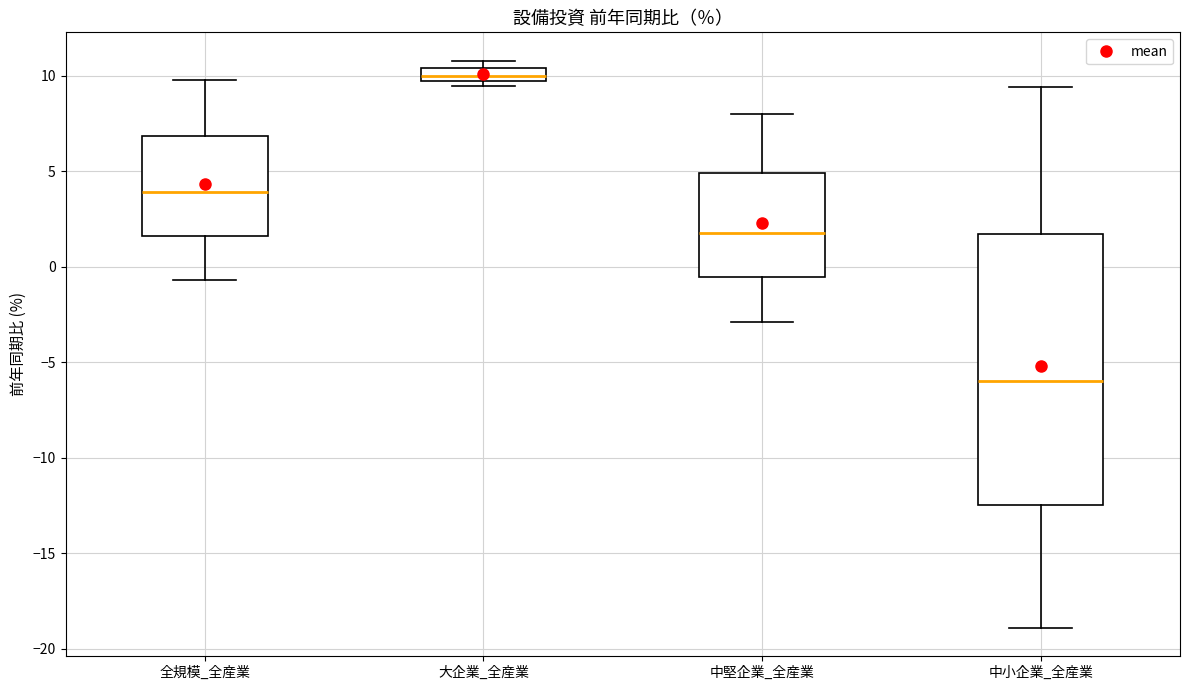

Where is the lower edge of the box for 中堅企業_全産業 on the y-axis? The values are not printed on the chart, so give them approximately, as read against the axis.

-0.5